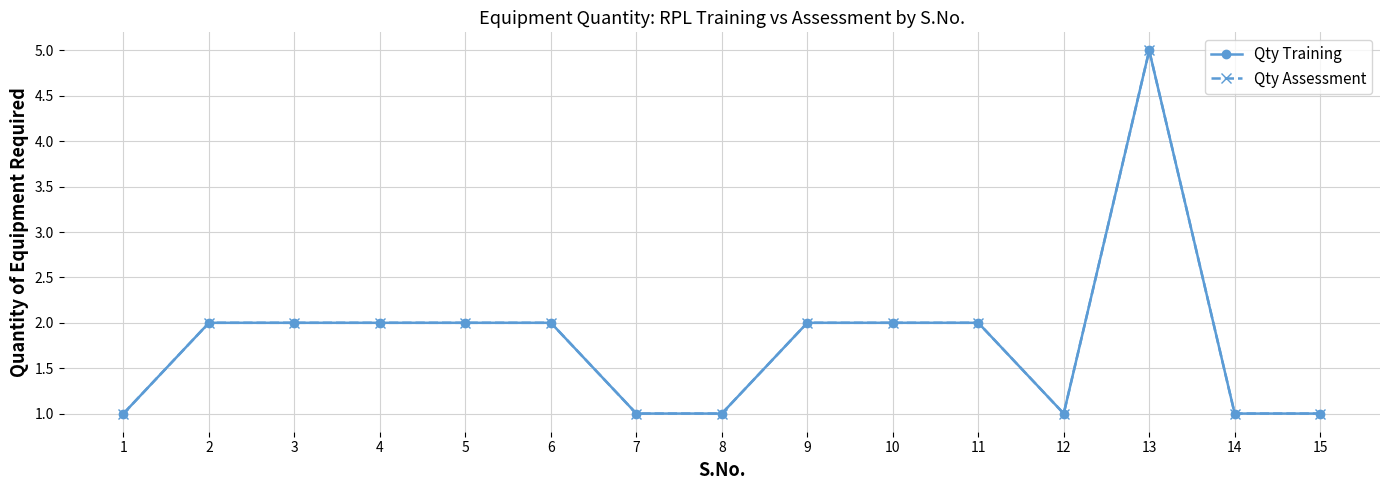

Does the chart have visible grid lines?

Yes